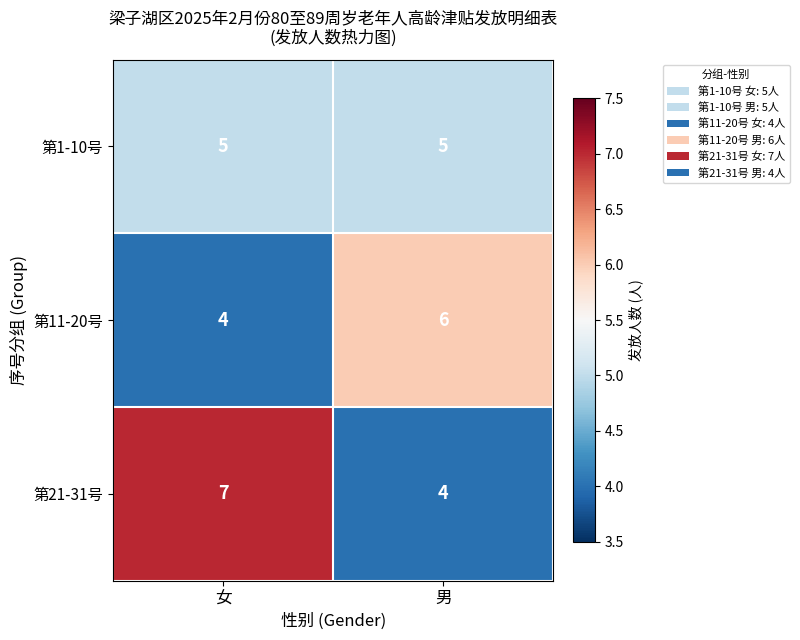

Read the 第1-10号 value at 女.

5